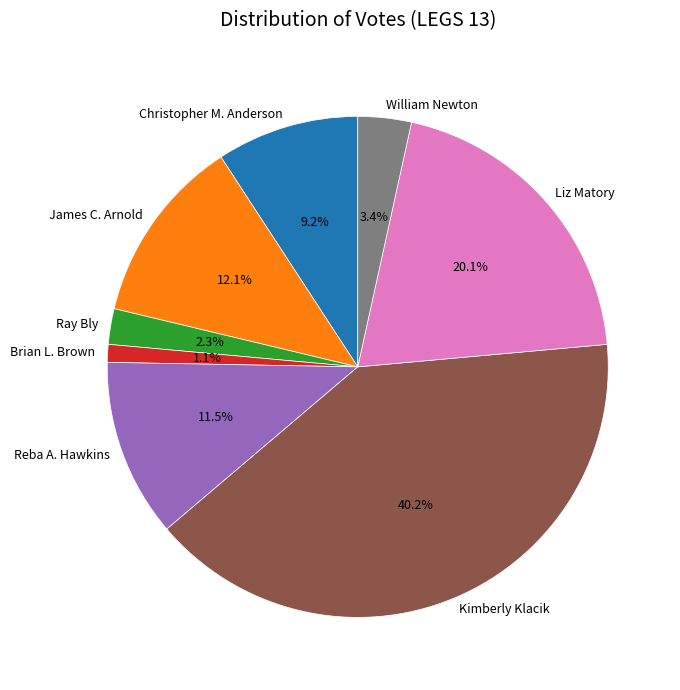

Does any single category account for the majority?

No